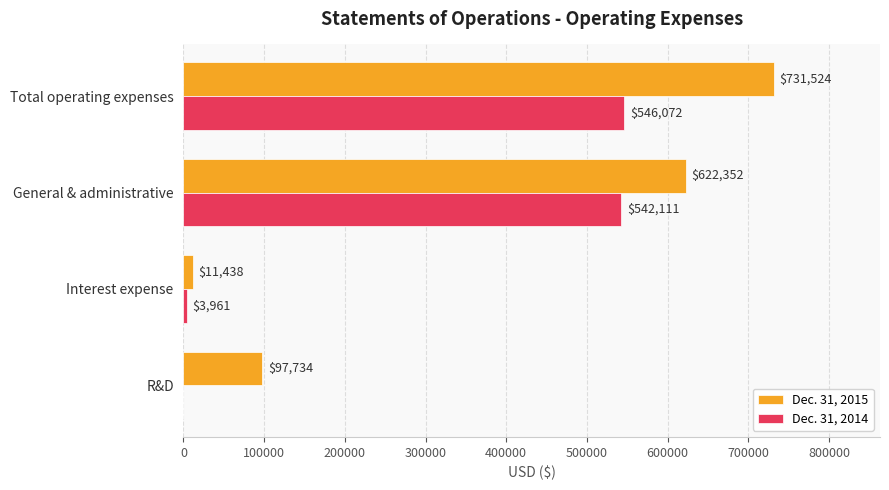

What is the maximum value for Dec. 31, 2014?

546072